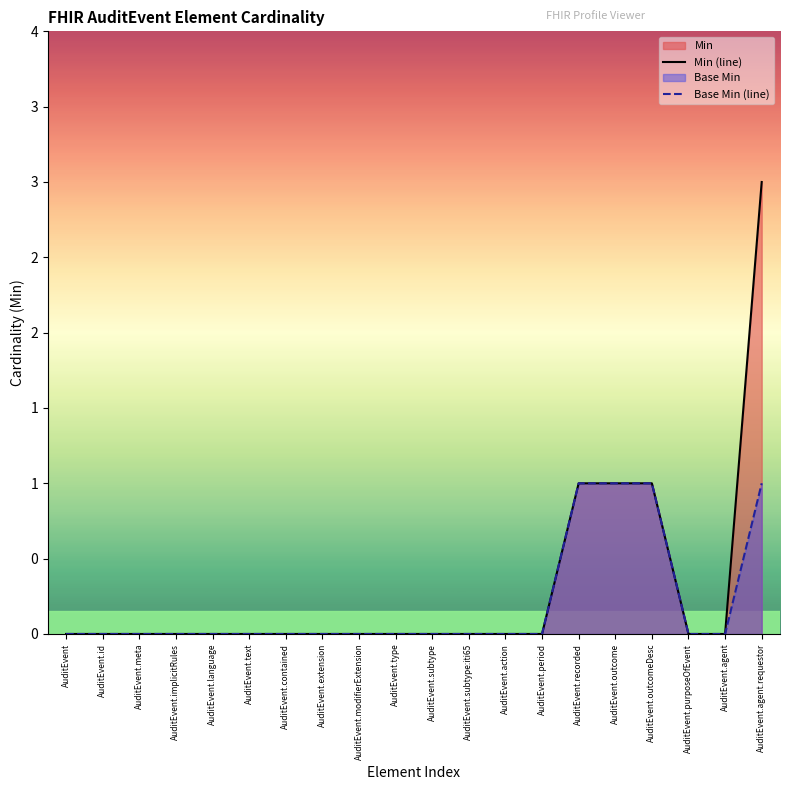

The Min (line) series shows 0 at AuditEvent.extension. True or false?

True